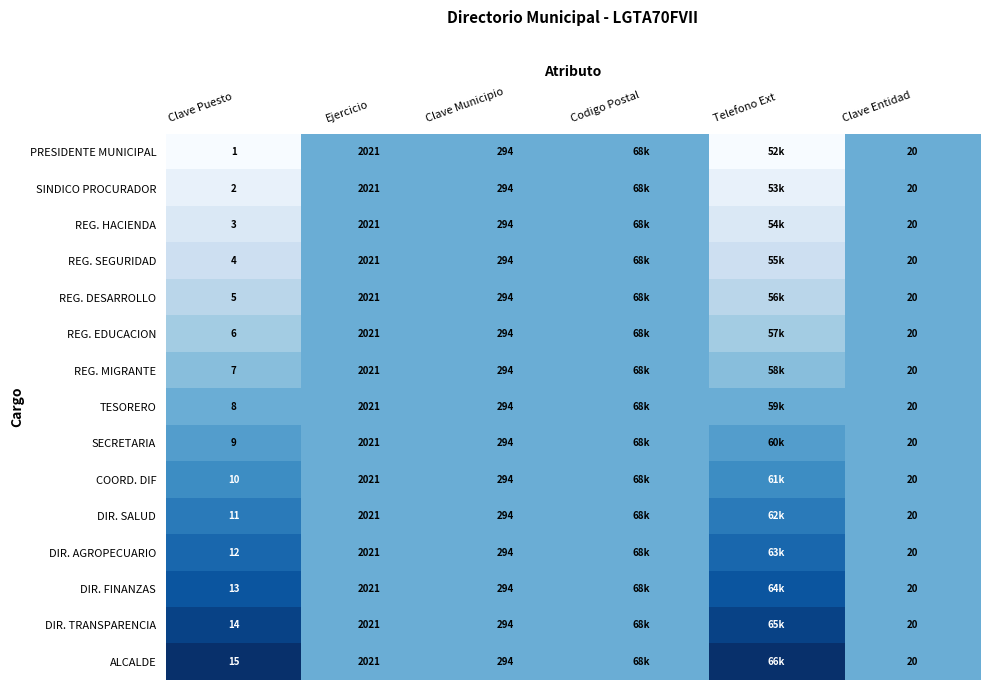

Is the value of REG. MIGRANTE at Clave Municipio greater than the value of REG. SEGURIDAD at Ejercicio?

No